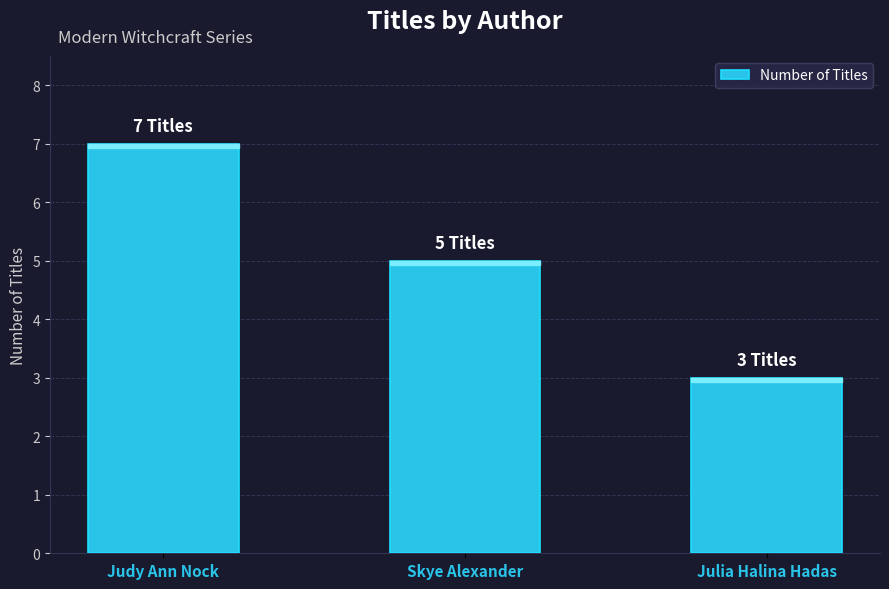

List the labels in order of value, largest first.

Judy Ann Nock, Skye Alexander, Julia Halina Hadas